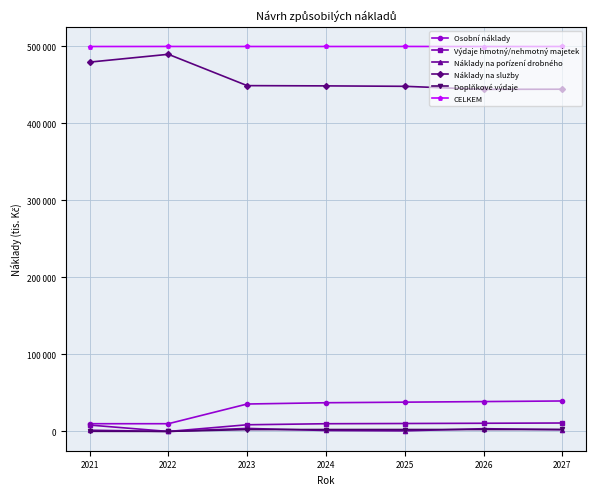

Is this an area chart (filled region under the line)?

No